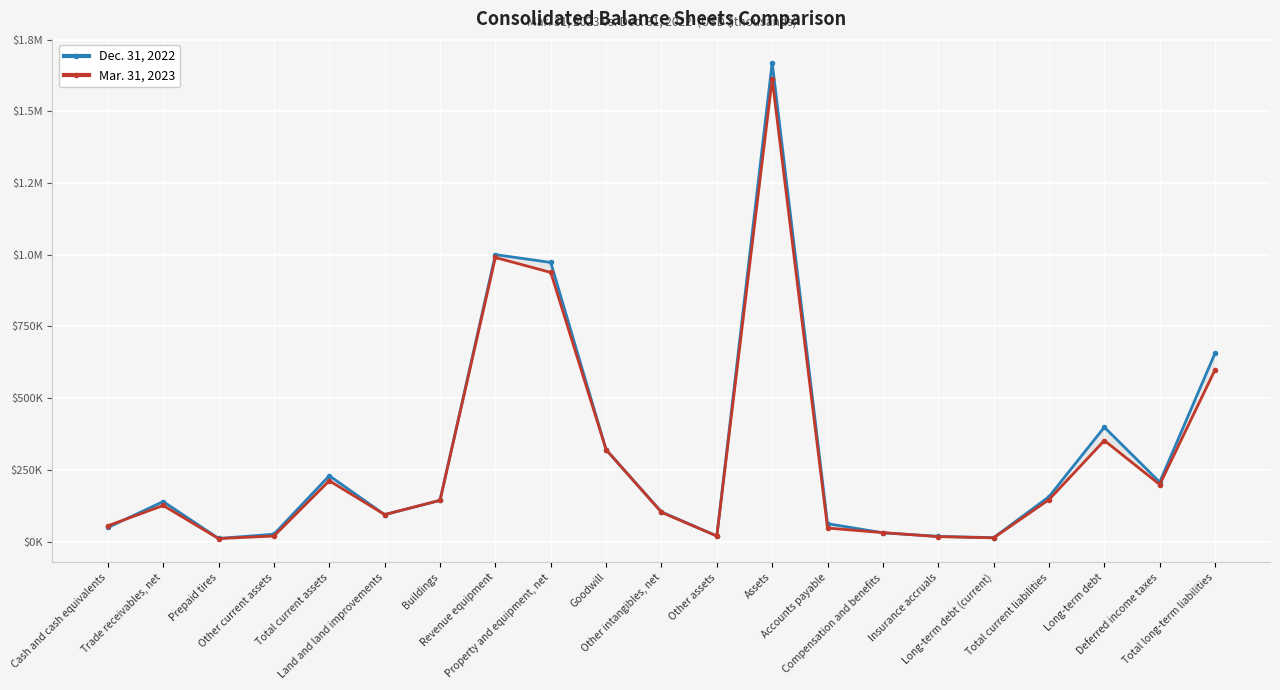

How many lines are shown in the chart?

2